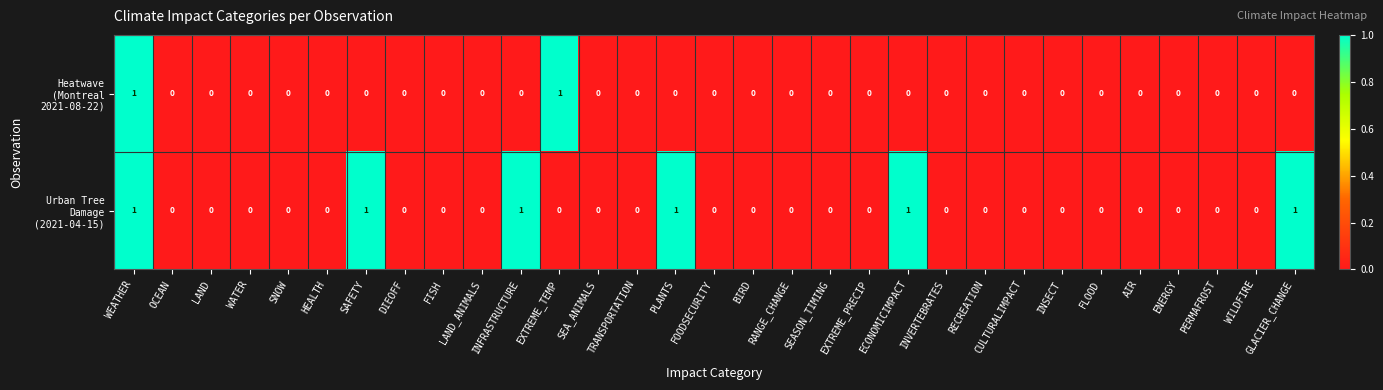

At which category is the sum across all series the highest?

WEATHER